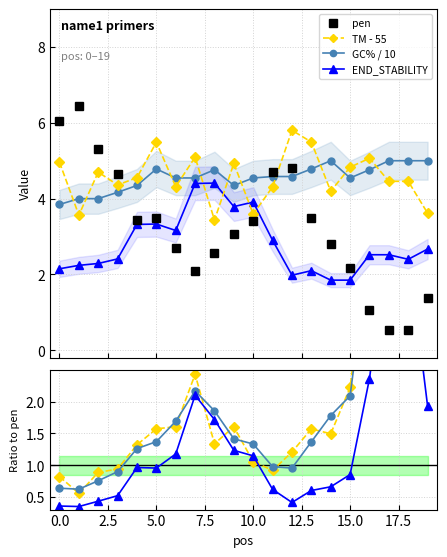

True or false: TM - 55 and END_STABILITY cross at least once.

True